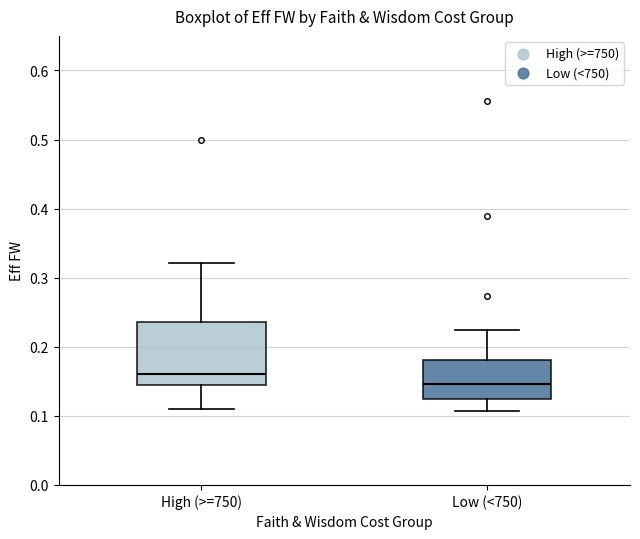

Reading left to right, read every box against the y-axis: the position of its median line, the range the box covers, and the ends of its whiskers. The values are not printed on the chart, so give them approximately, as read against the axis.

High (>=750): median 0.16, box 0.15 to 0.24, whiskers 0.11 to 0.32
Low (<750): median 0.15, box 0.12 to 0.18, whiskers 0.11 to 0.22